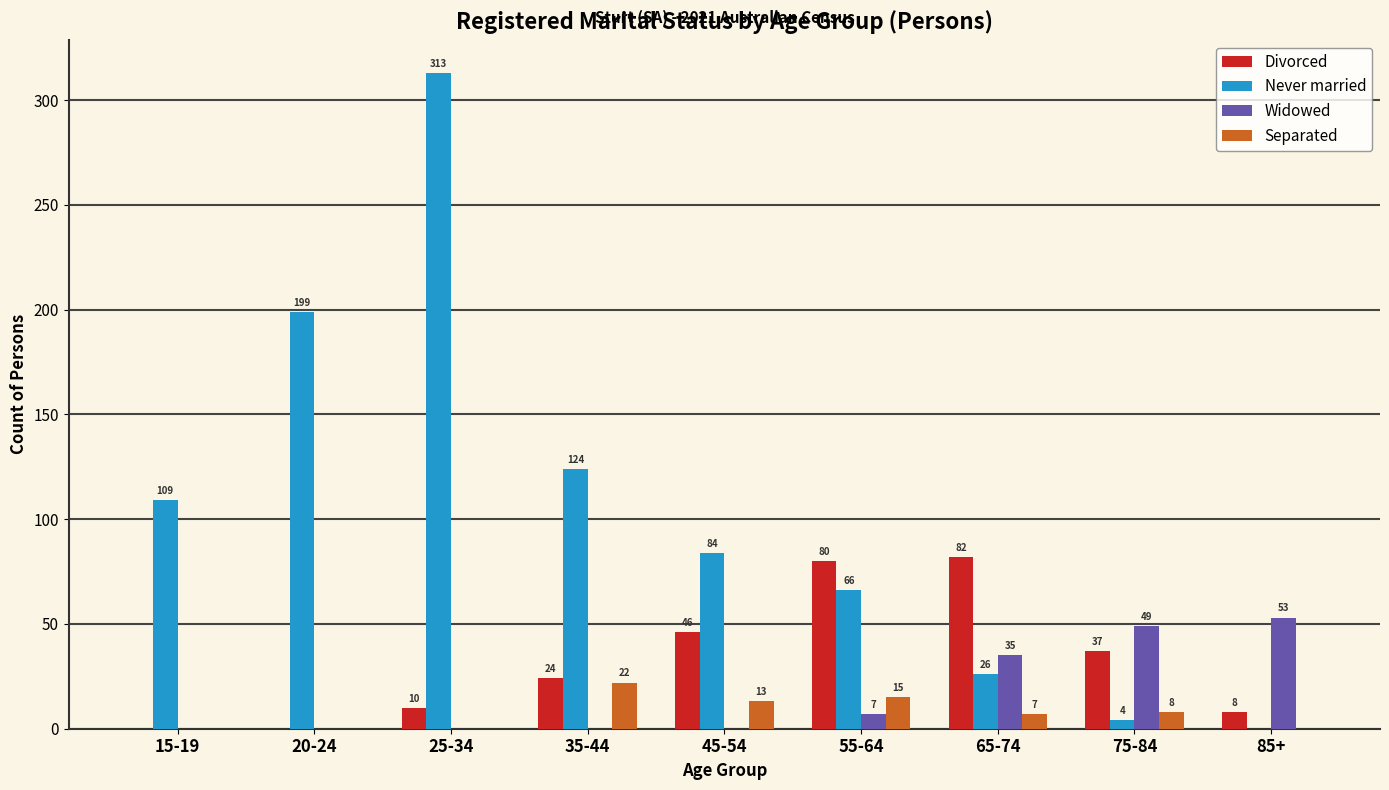

What is the highest value of the Divorced series?

82